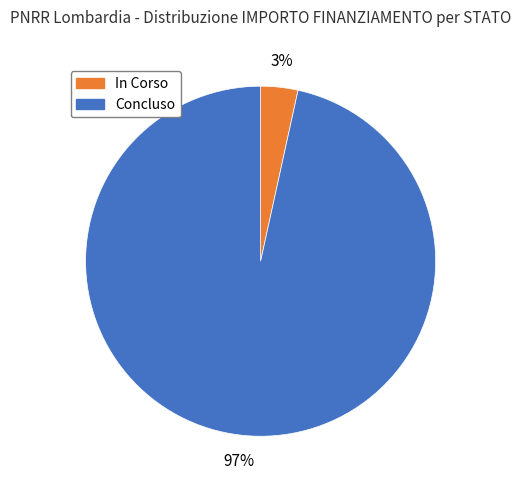

How many slices are in this pie chart?

2